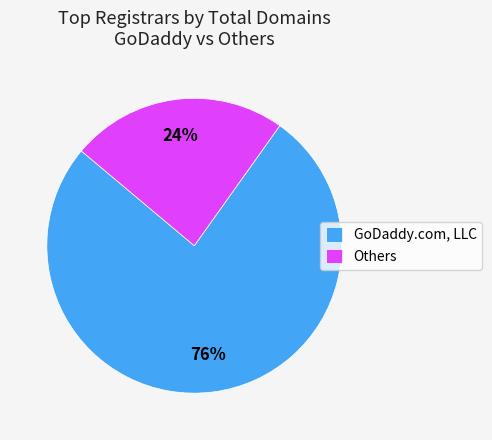

What is the smallest slice in the pie chart?

Others